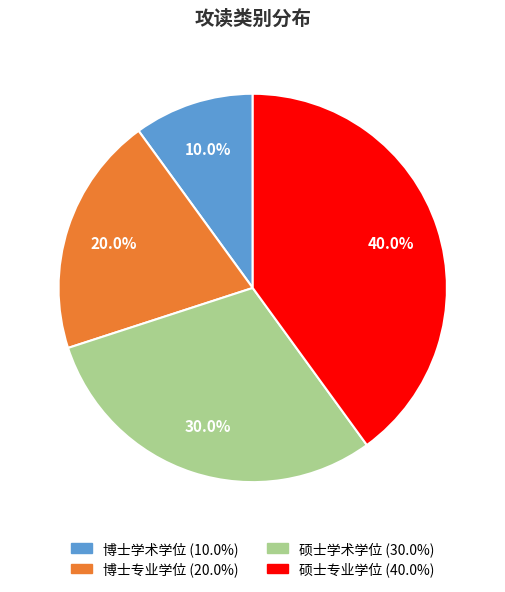

Count the number of slices in the pie.

4